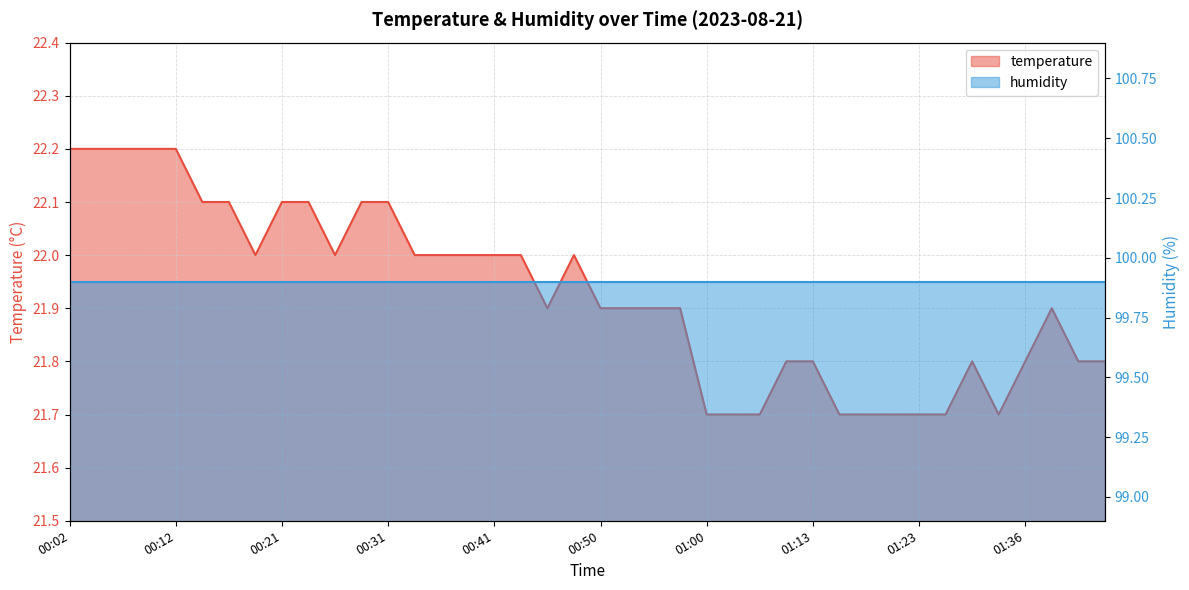

What is the sum of the values at 01:13 and 00:24?

43.9